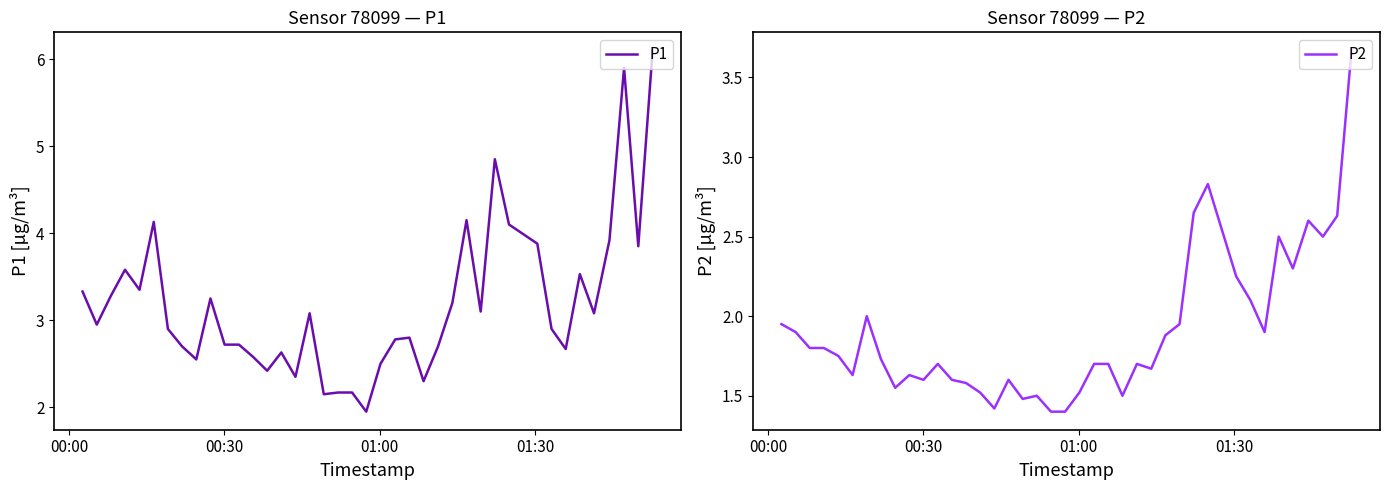

How many categories are shown in the chart?

40